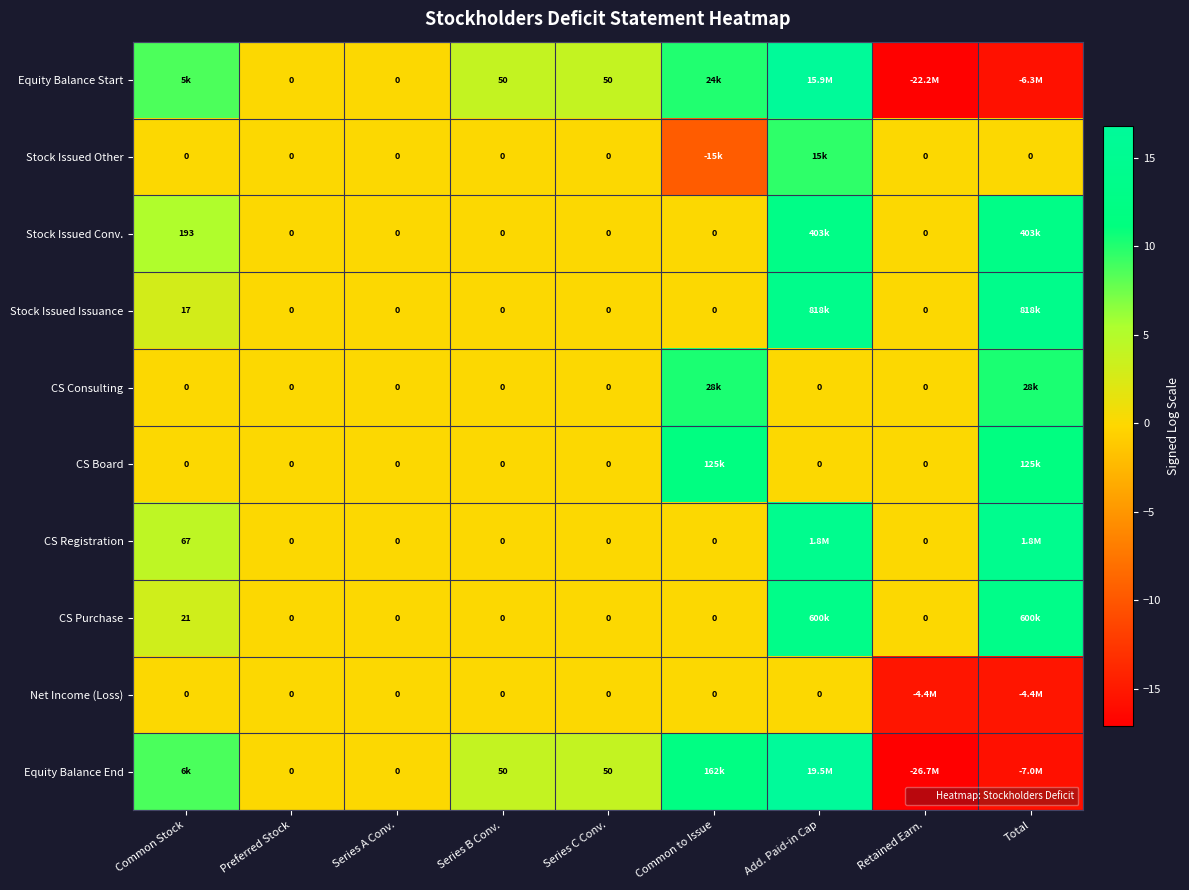

The CS Purchase series shows 0.0 at Retained Earn.. True or false?

True